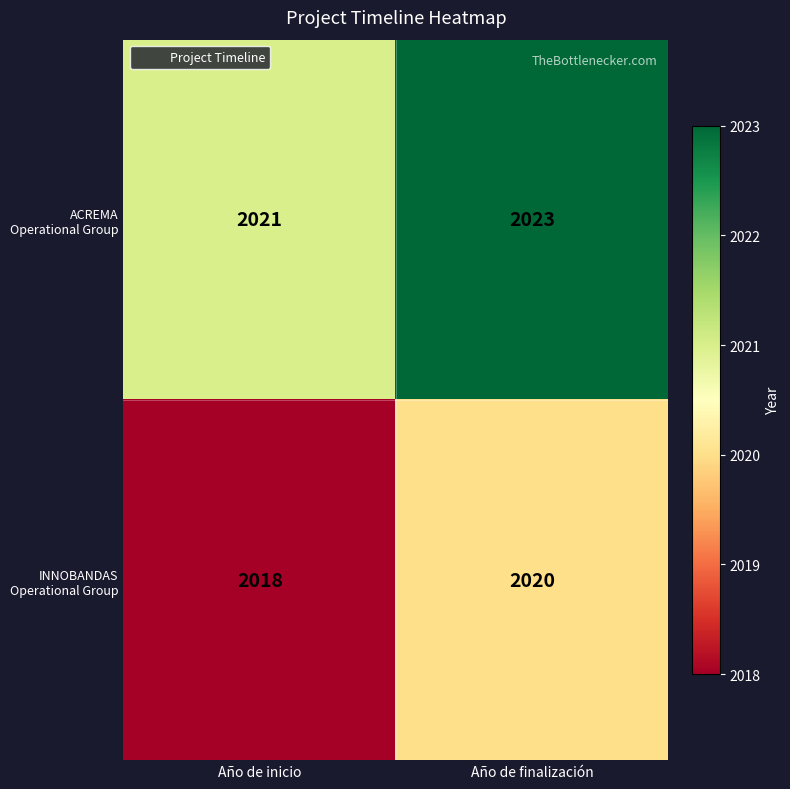

What is the spread (max minus min) of values at Año de inicio?

3